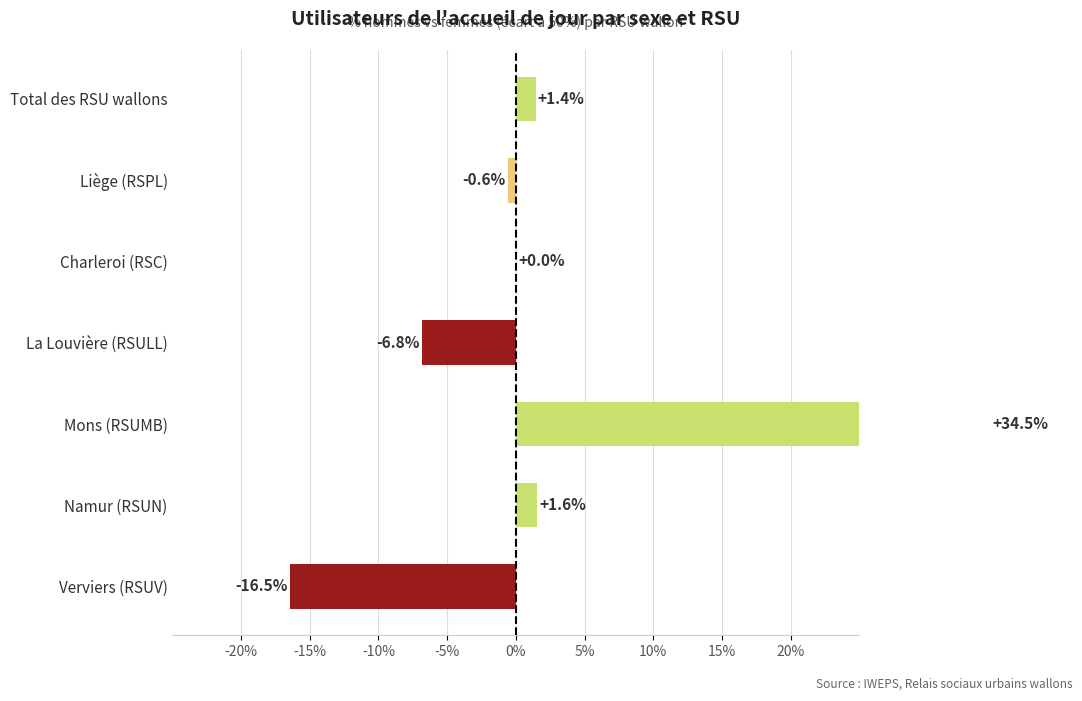

How many values exceed 0?

3